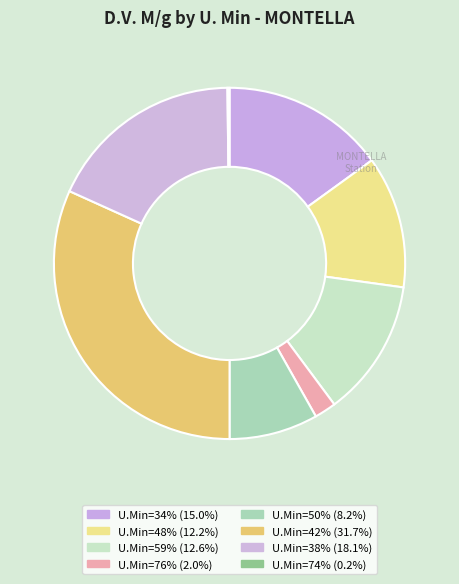

To the nearest percent, what is the average slice percentage?

12%